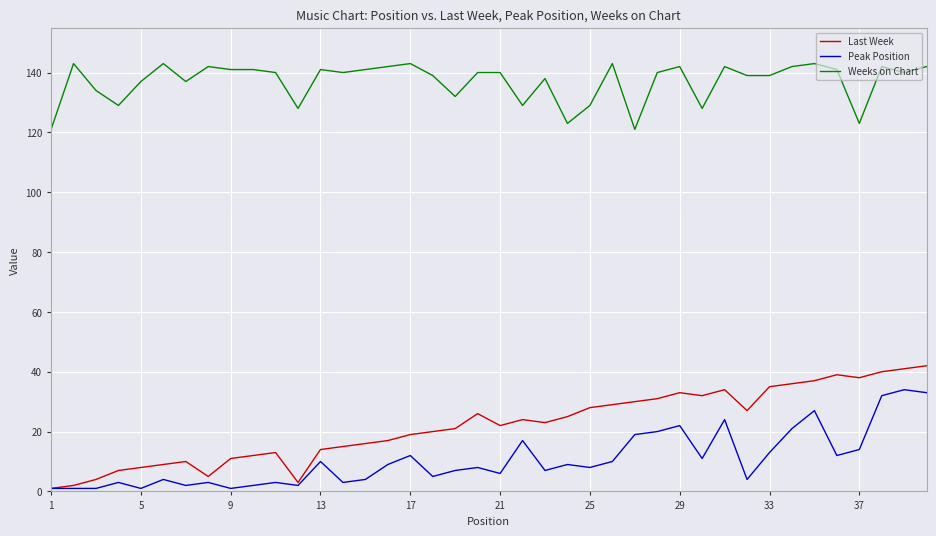

What is the maximum value for Peak Position?

34